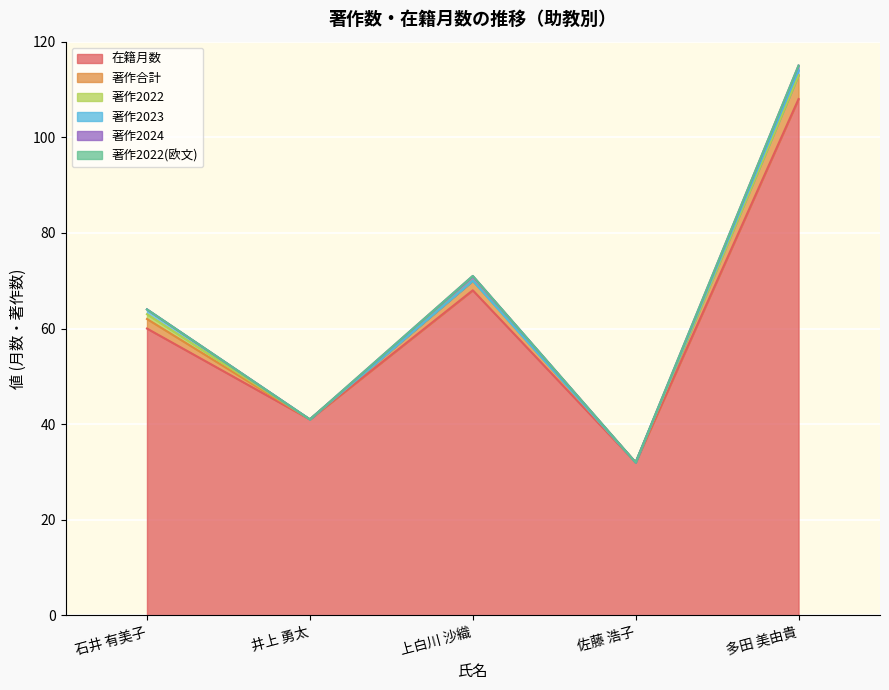

What is the total value across all series at 佐藤 浩子?

32